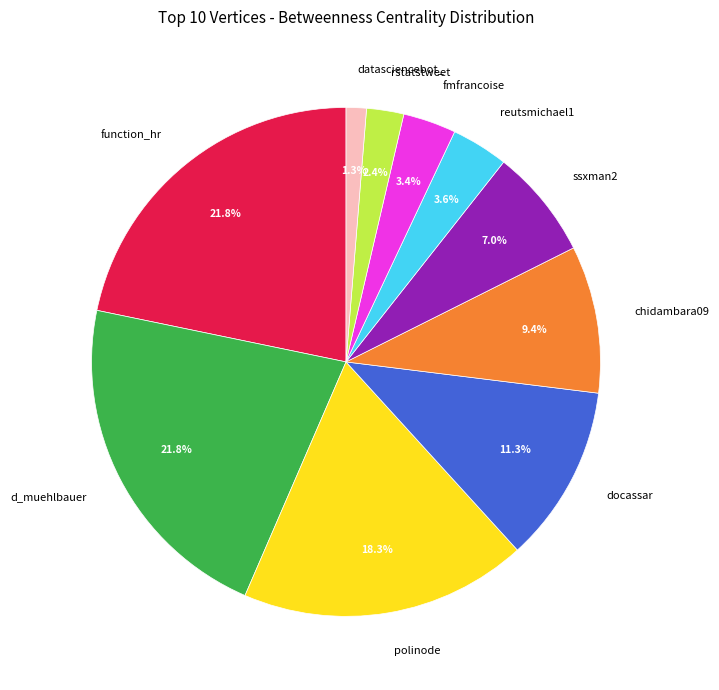

To the nearest percent, what is the combined percentage of datasciencebot_ and ssxman2?

8%